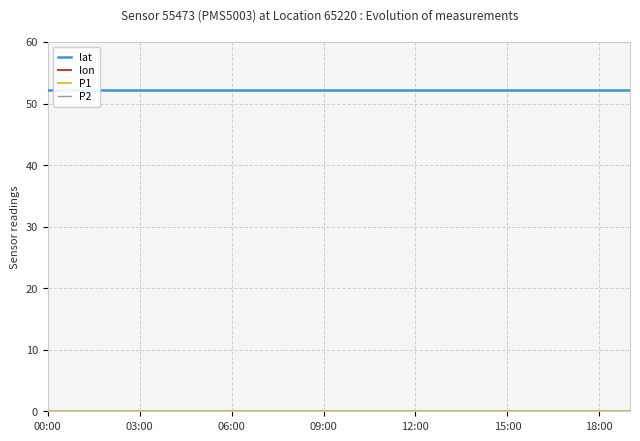

Which series has the largest total across all categories?

lat